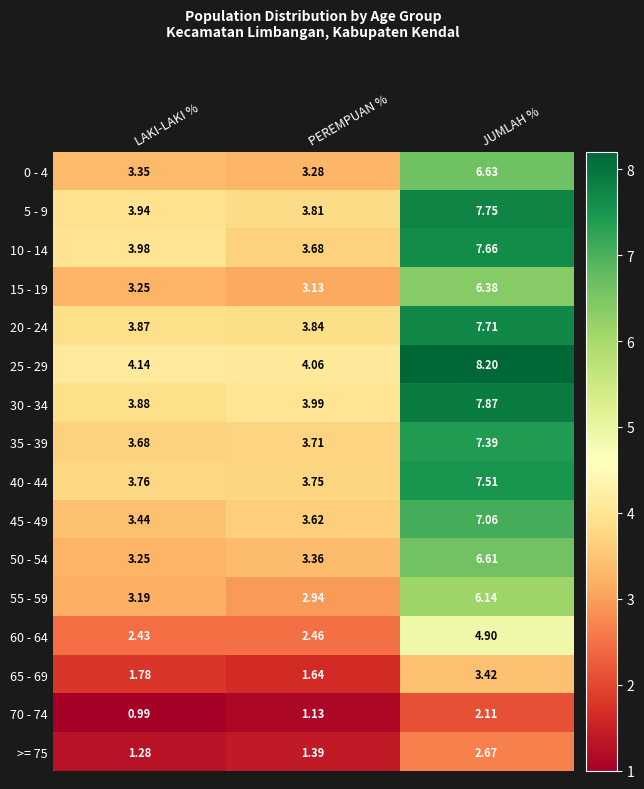

At which label is 55 - 59 closest to 4?

LAKI-LAKI %